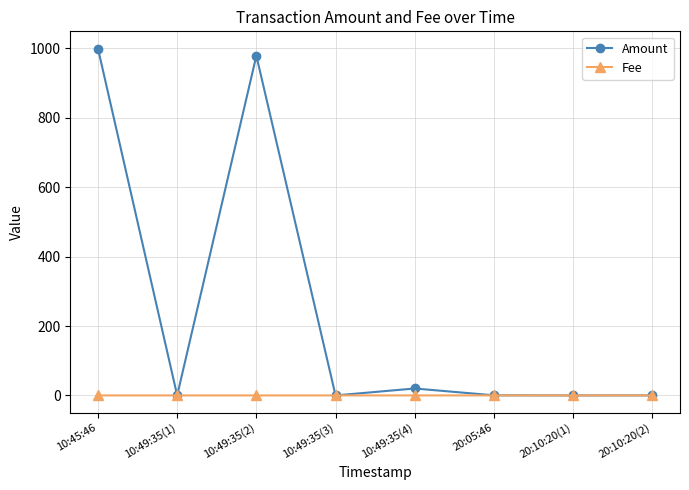

In Fee, how many points are higher than both neighbors (excluding endpoints)?

1